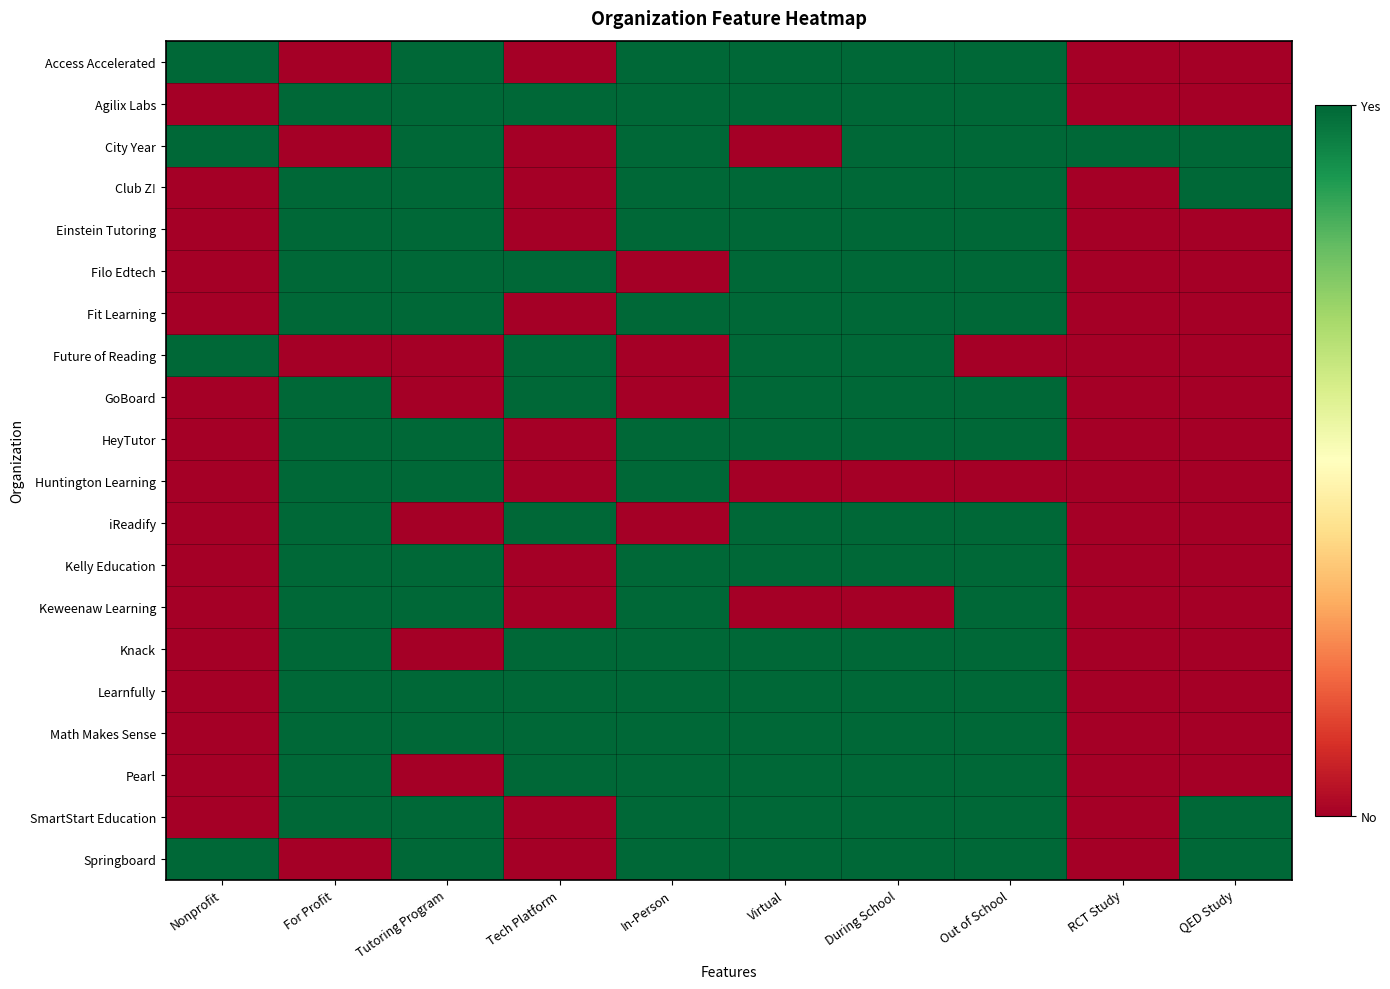

What is the difference between the highest and lowest values at Tutoring Program?

1